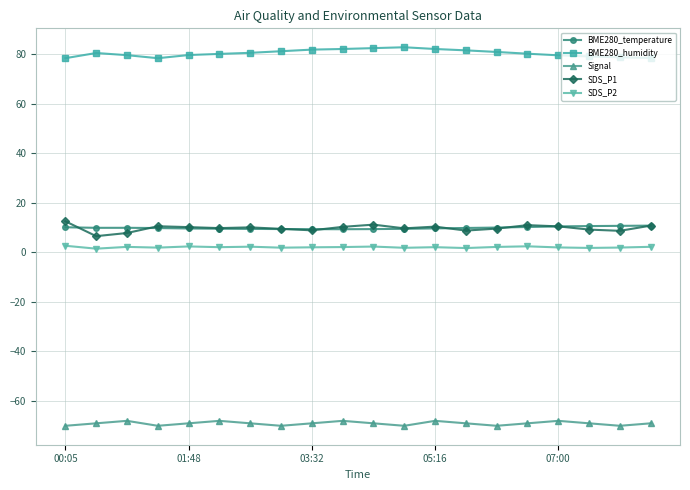

Which series has the largest total across all categories?

BME280_humidity